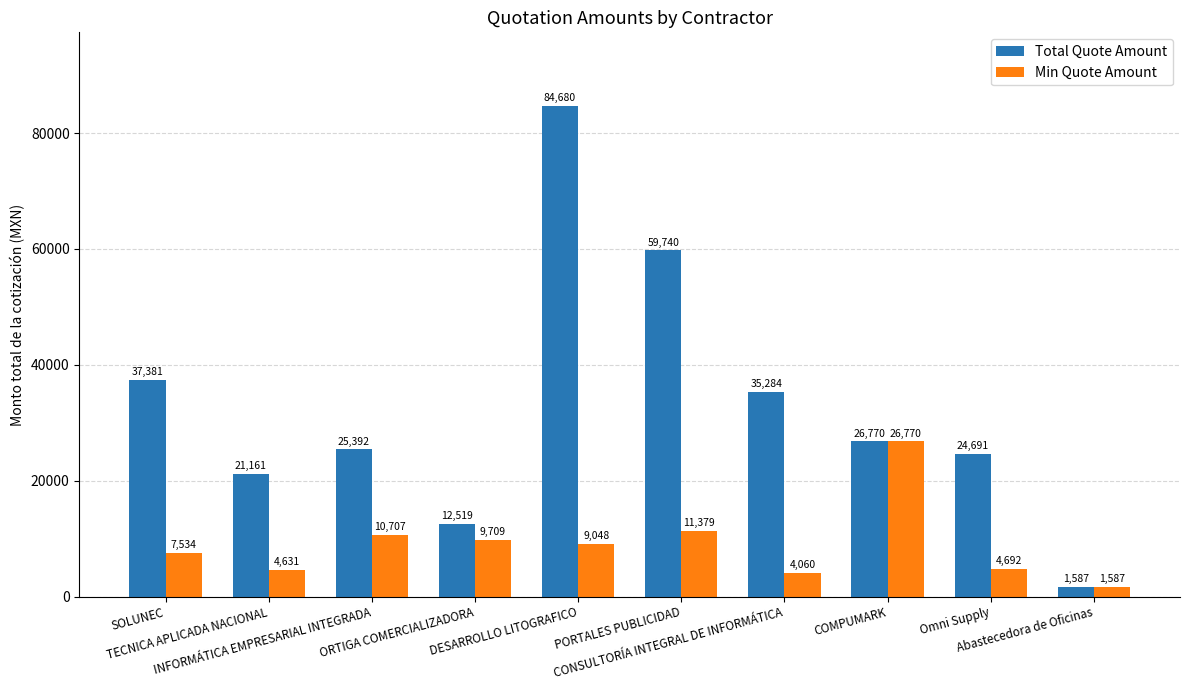

What is the average value of the Min Quote Amount series?

9011.8